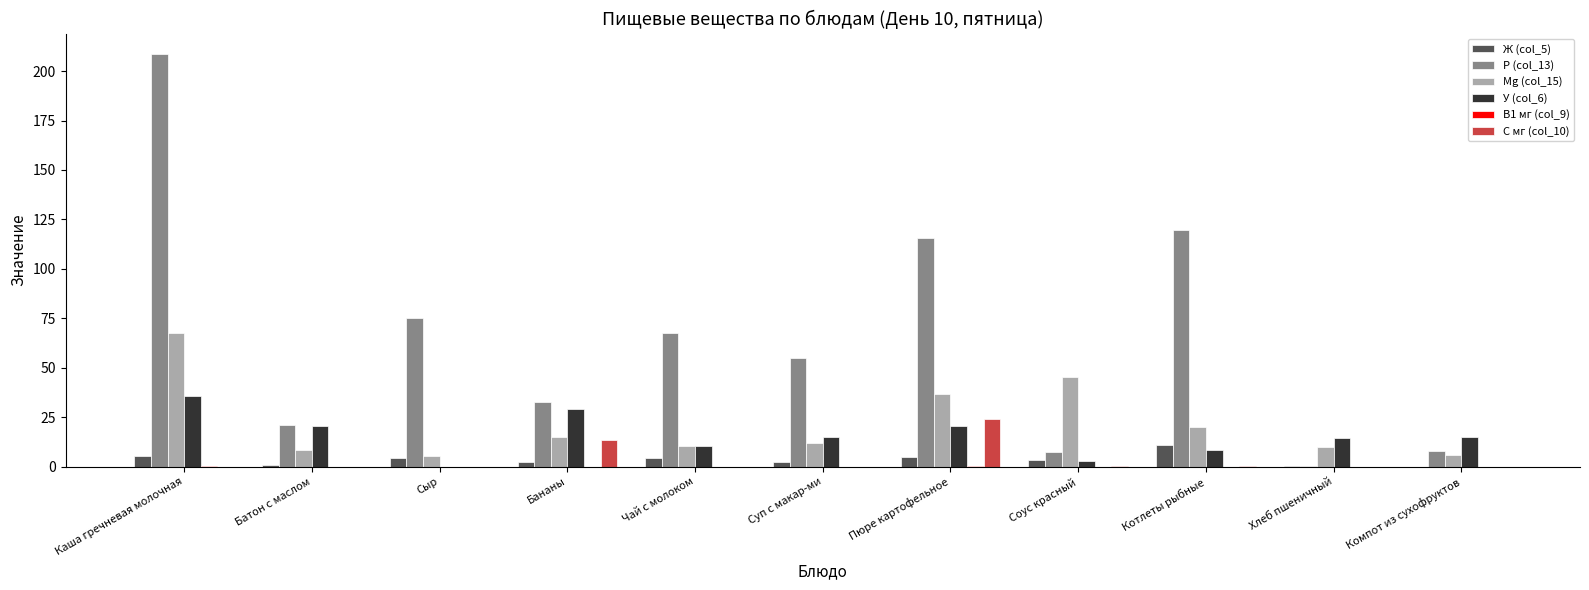

What is the sum of the Mg (col_15) values at Соус красный and Чай с молоком?

55.6